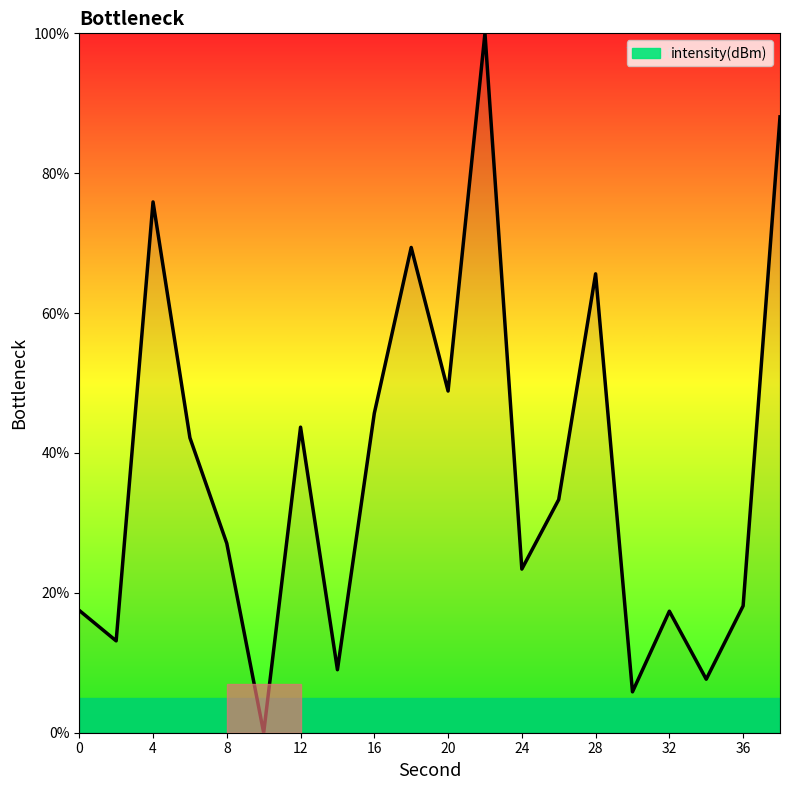

What is the difference between the maximum and minimum values?

100.0